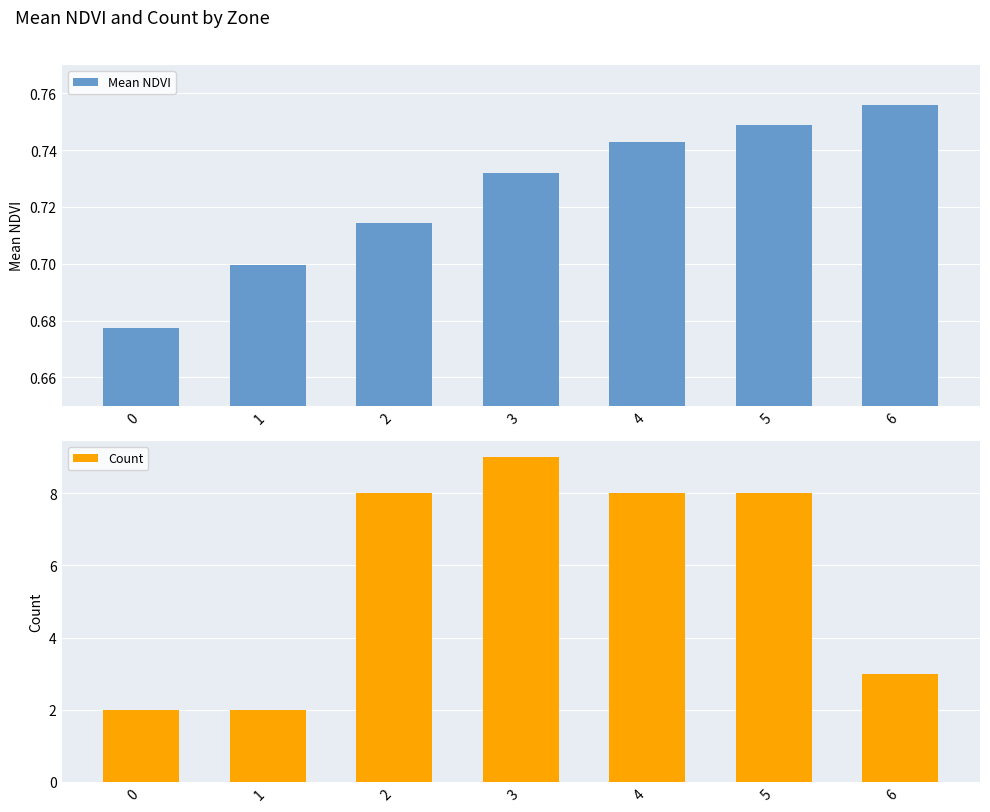

True or false: Count has a value of 0.9 at 6.

False